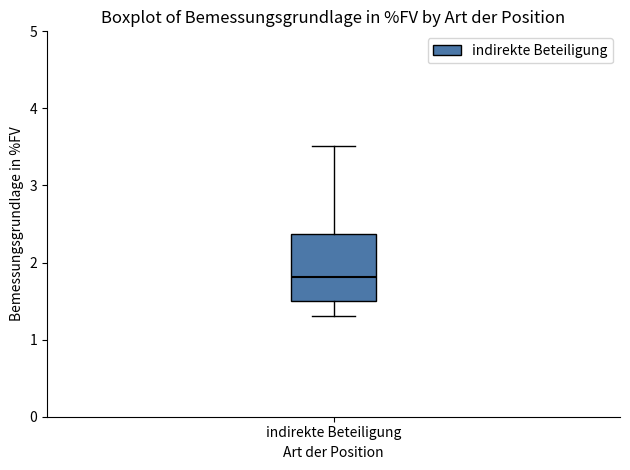

Read this box plot against the y-axis: the position of the median line, the range covered by the box, and the ends of both whiskers. The values are not printed on the chart, so give them approximately, as read against the axis.

median 1.8, box 1.5 to 2.4, whiskers 1.3 to 3.5